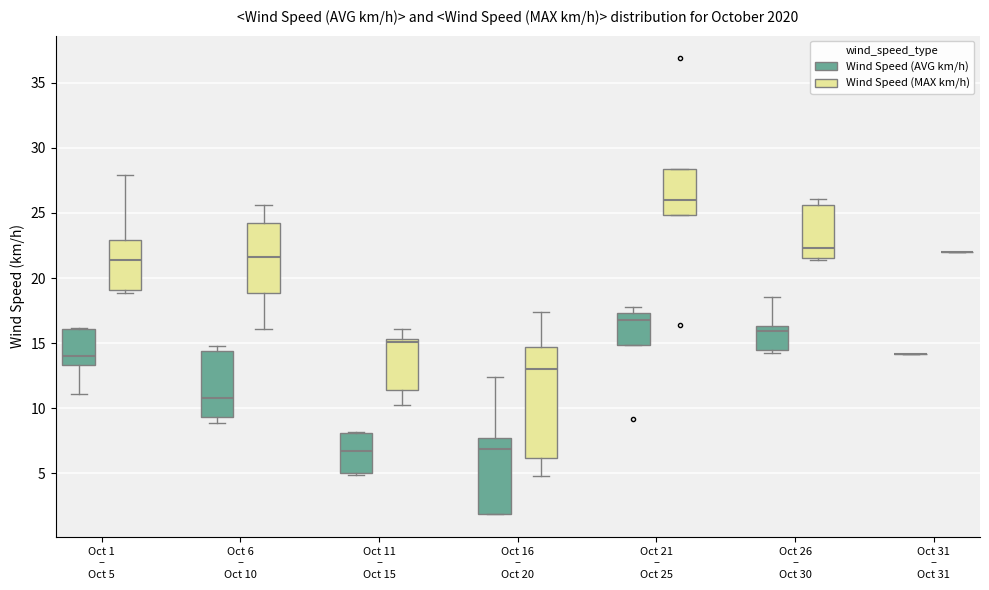

Where does the median line of the box for Oct 6 – Oct 10 (Wind Speed (AVG km/h)) sit on the y-axis? The values are not printed on the chart, so give them approximately, as read against the axis.

11.0